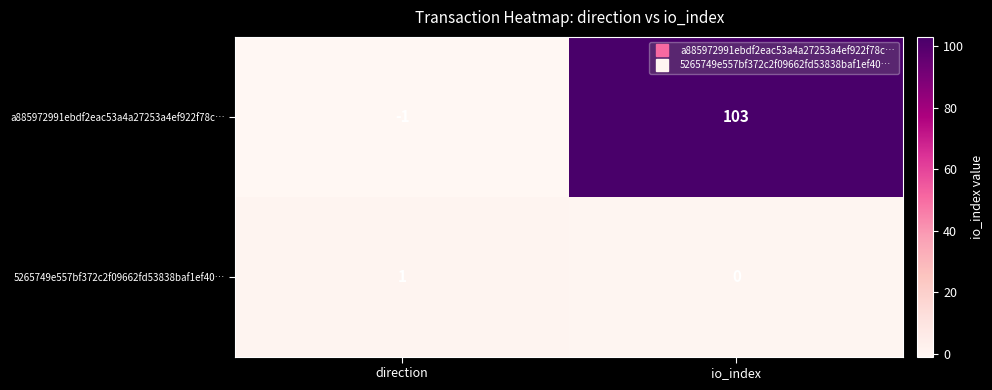

What is the total value across all series at io_index?

103